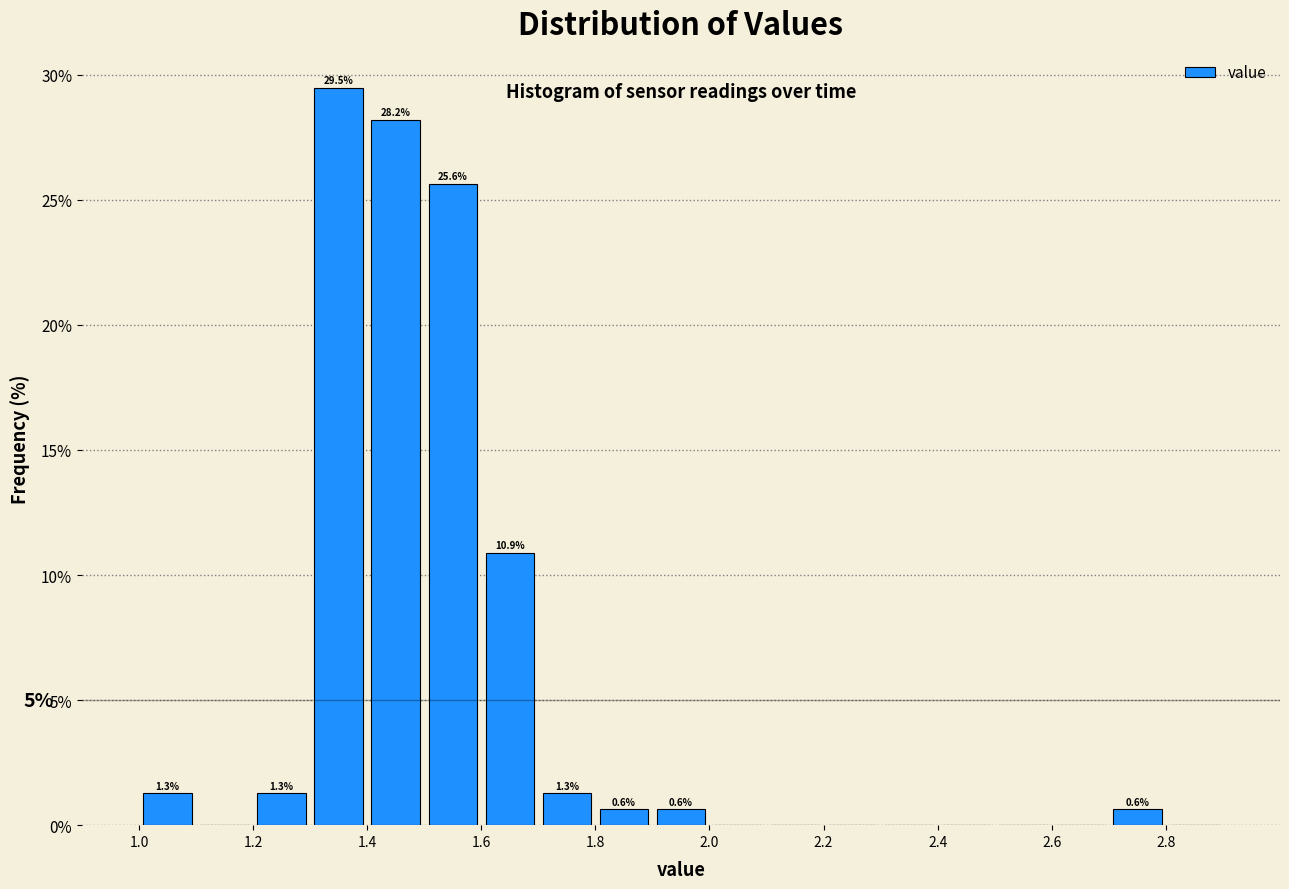

Which range on the x-axis has the tallest bar?

1.3 to 1.4